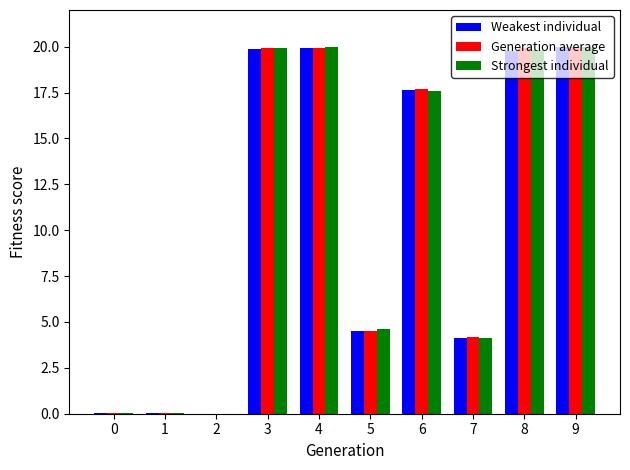

What is the total value across all series at 9?

60.0